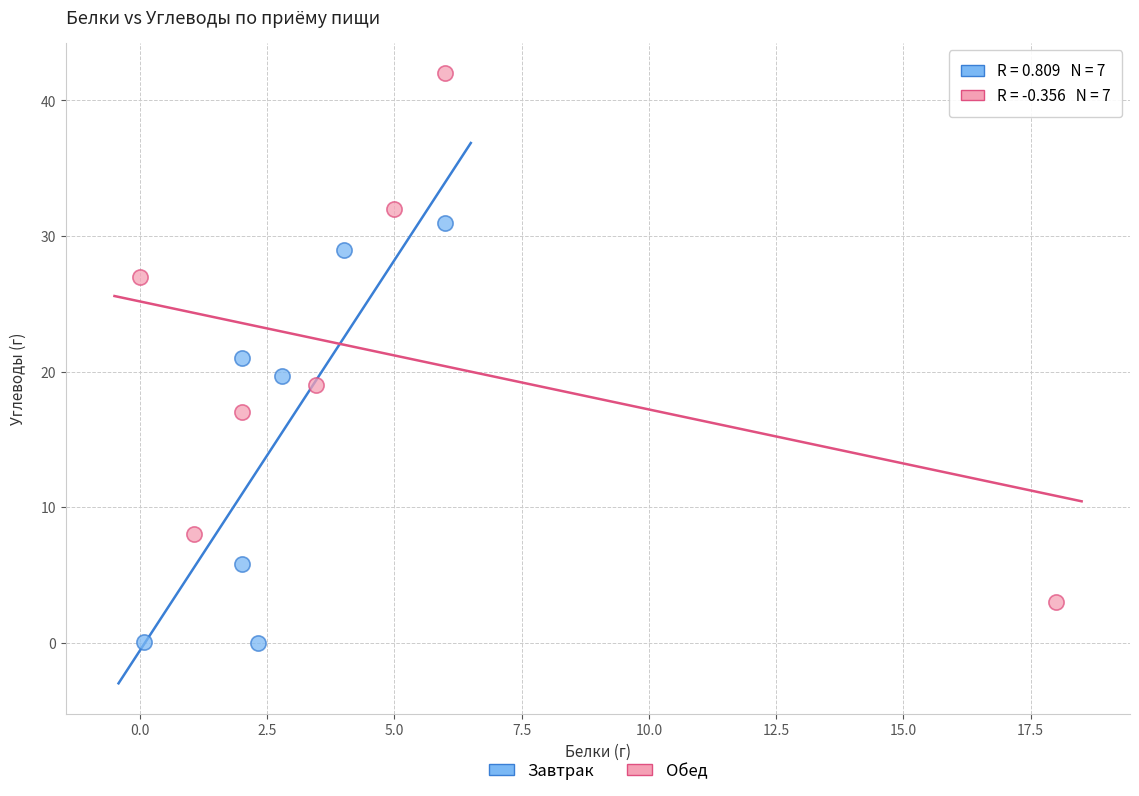

Which series contains the lowest Y value?

Завтрак